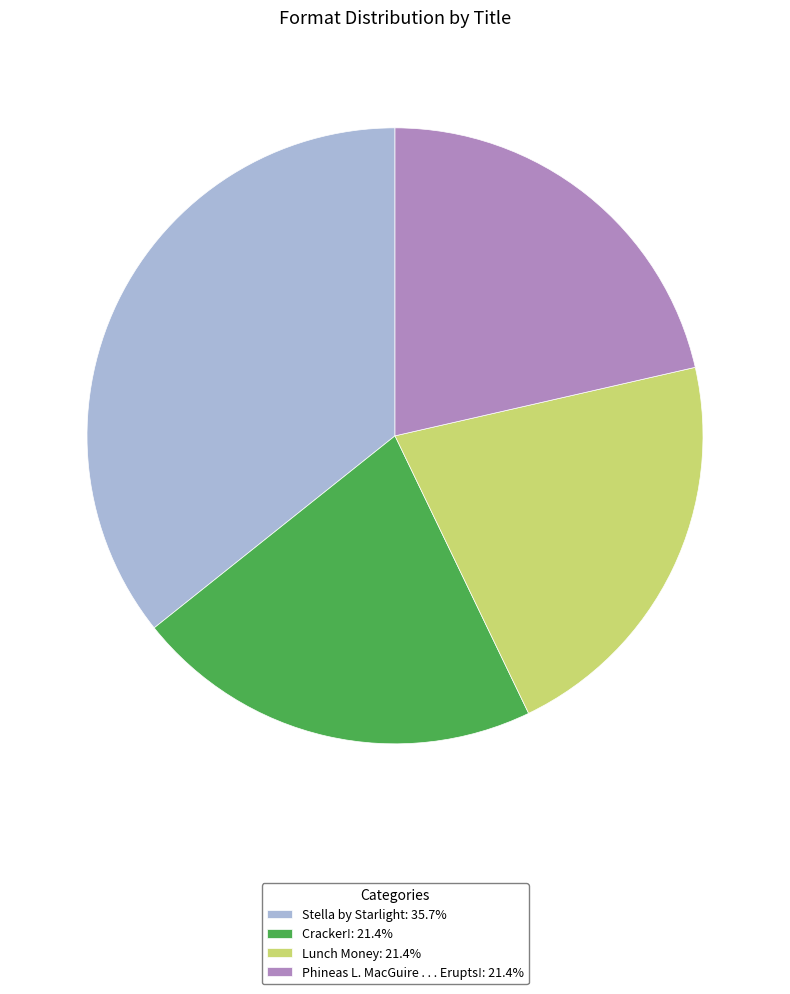

Is there a majority slice in this chart?

No